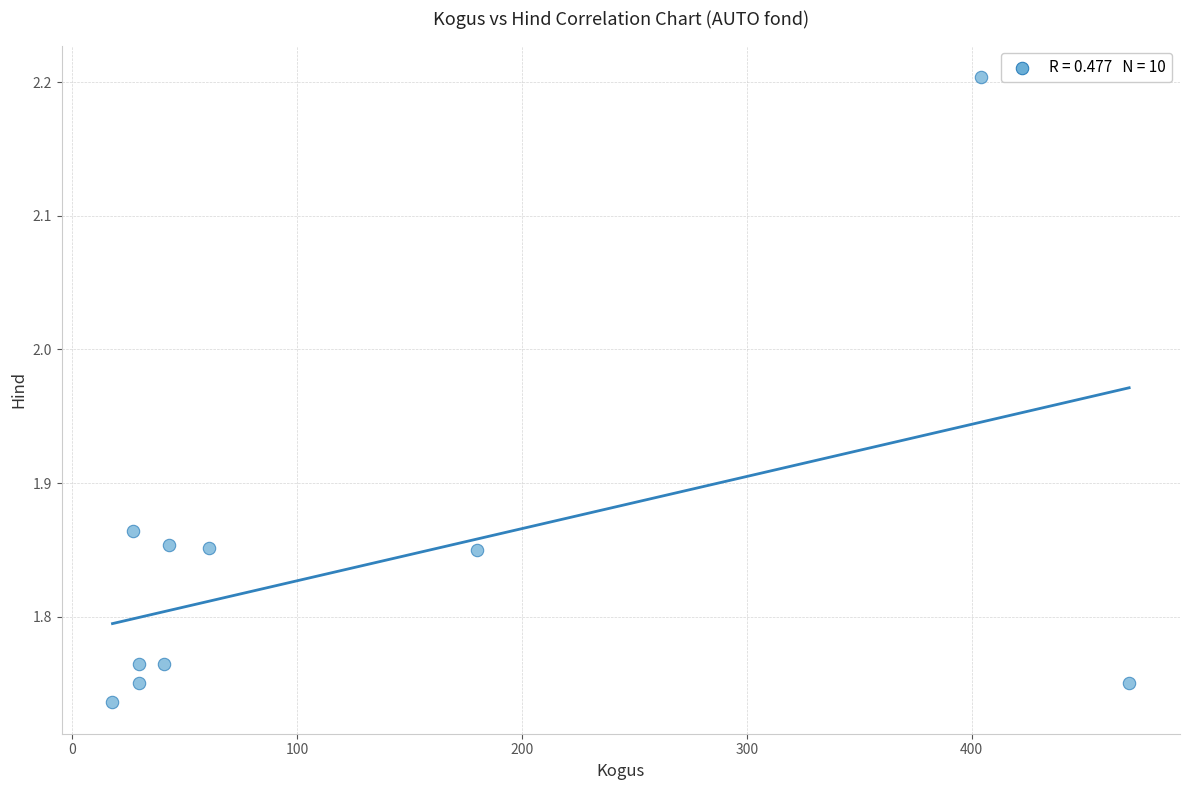

What is the range of X values (max minus min)?

452.0